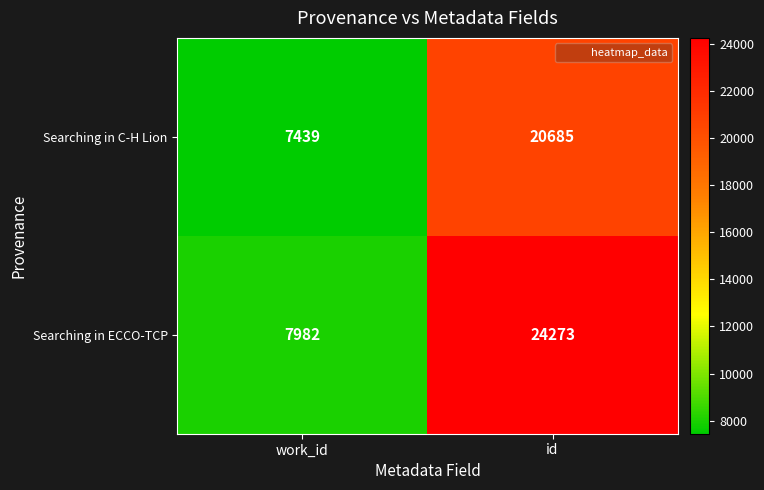

How many distinct data groups are displayed?

2